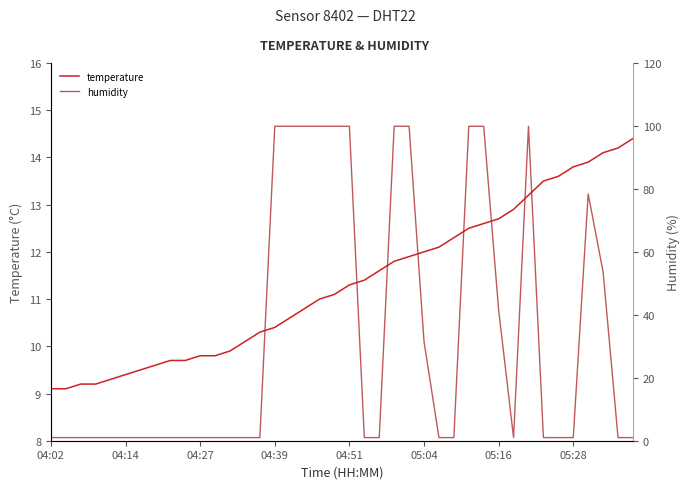

The temperature series shows 6.5 at 04:14. True or false?

False